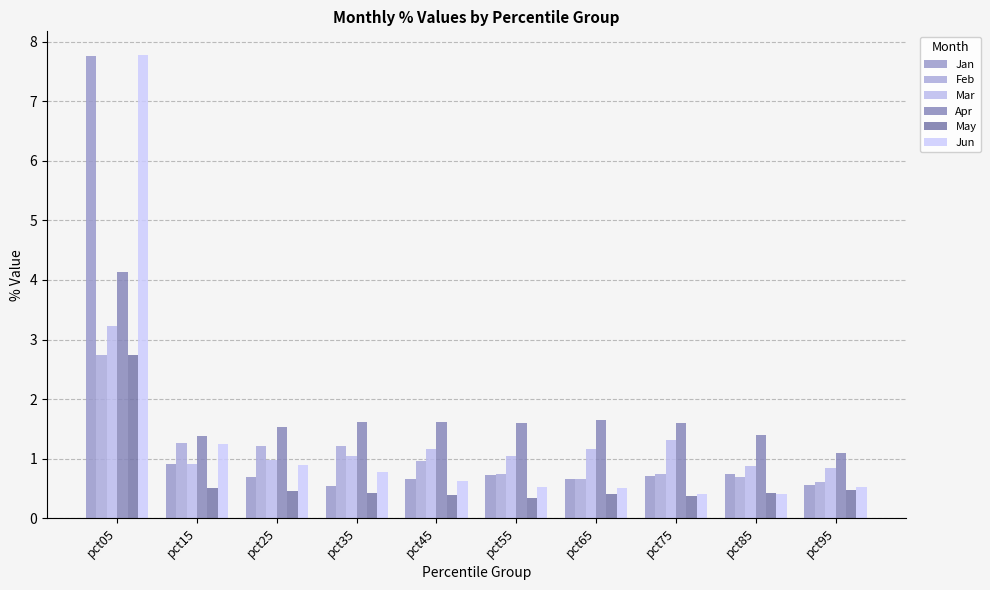

How many bars are there in total?

60